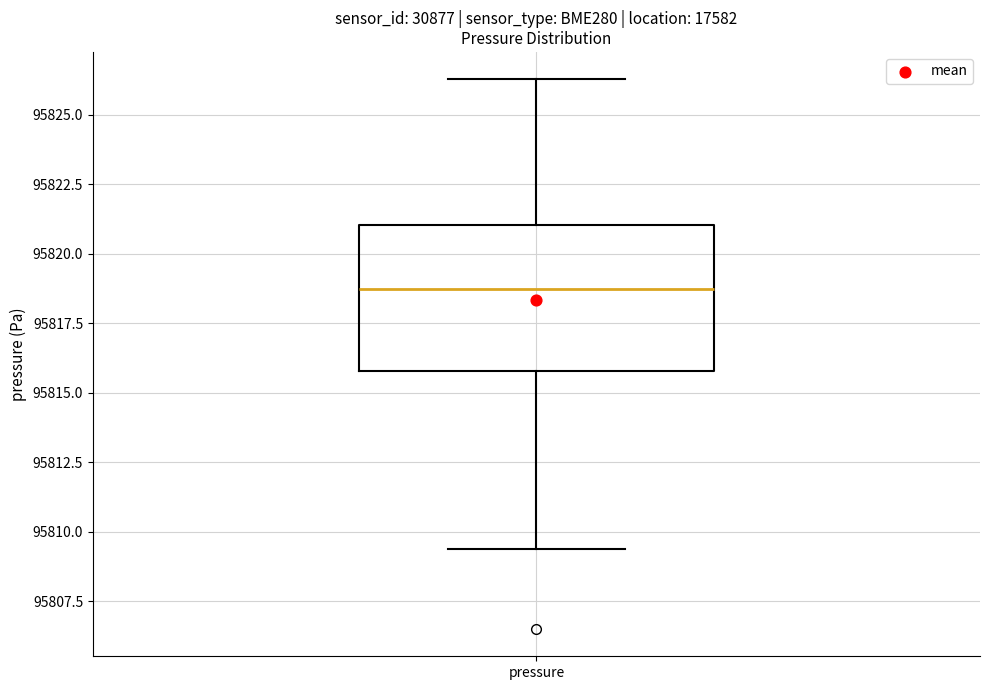

Transcribe this box plot: give where the median line is, the range the box spans, and where the two whiskers end, as read against the y-axis. The values are not printed on the chart, so give them approximately, as read against the axis.

median 95819.0, box 95816.0 to 95821.0, whiskers 95809.5 to 95826.5